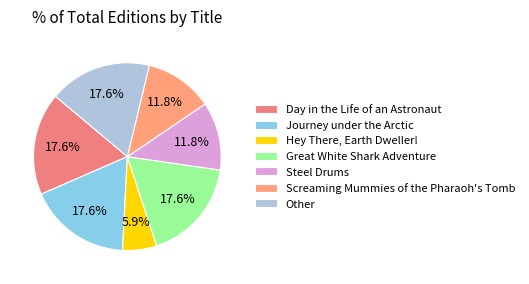

Rank the categories by value from highest to lowest.

Day in the Life of an Astronaut, Journey under the Arctic, Great White Shark Adventure, Other, Steel Drums, Screaming Mummies of the Pharaoh's Tomb, Hey There, Earth Dweller!